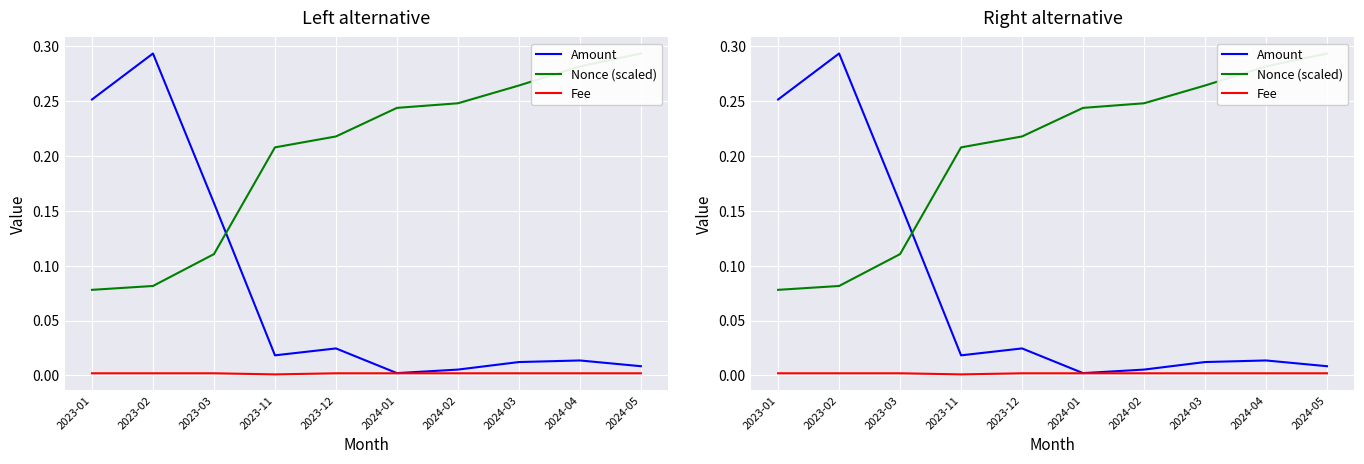

Which series has the largest range (max minus min)?

Amount